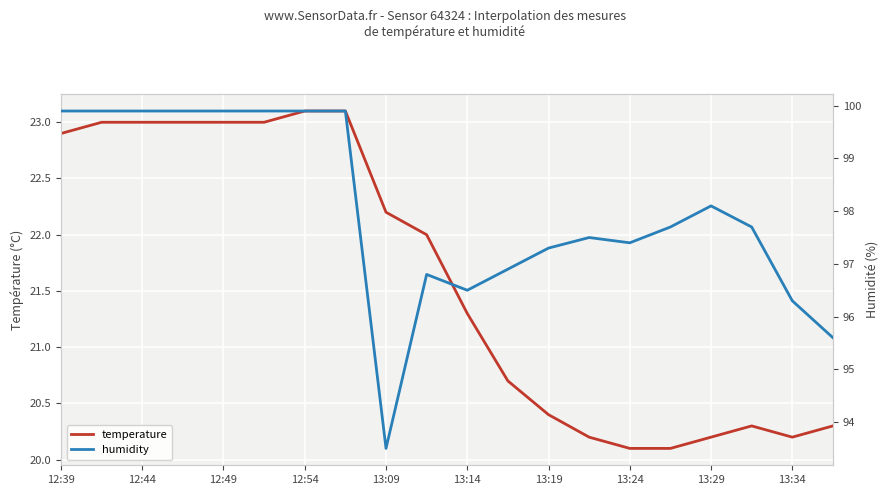

Reading left to right, what are all the values shown in this chart?

temperature: 22.9	23.0	23.0	23.0	23.0	23.0	23.1	23.1	22.2	22.0	21.3	20.7	20.4	20.2	20.1	20.1	20.2	20.3	20.2	20.3
humidity: 99.9	99.9	99.9	99.9	99.9	99.9	99.9	99.9	93.5	96.8	96.5	96.9	97.3	97.5	97.4	97.7	98.1	97.7	96.3	95.6